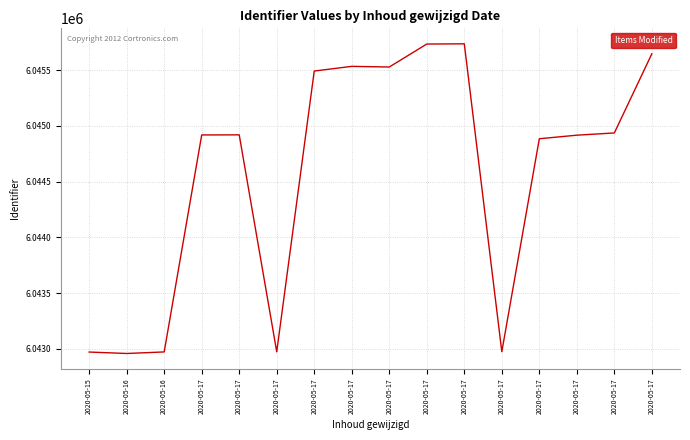

Reading left to right, what are all the values shown in this chart?

2020-05-15=6042972	2020-05-16=6042959	2020-05-16=6042973	2020-05-17=6044918	2020-05-17=6044919	2020-05-17=6042974	2020-05-17=6045491	2020-05-17=6045533	2020-05-17=6045527	2020-05-17=6045733	2020-05-17=6045735	2020-05-17=6042975	2020-05-17=6044884	2020-05-17=6044916	2020-05-17=6044936	2020-05-17=6045646